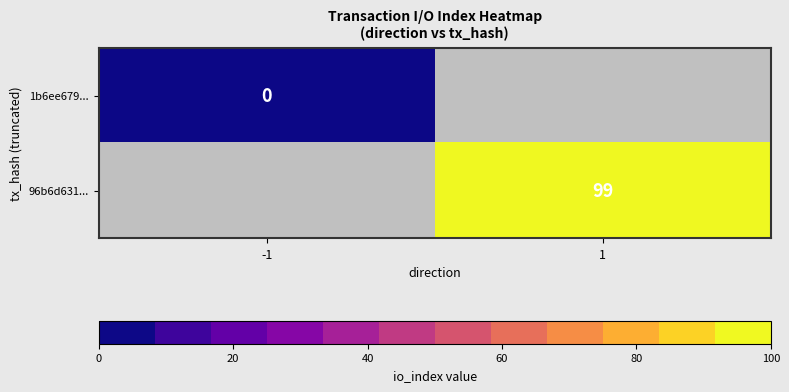

The 96b6d631... series shows 63 at 1. True or false?

False